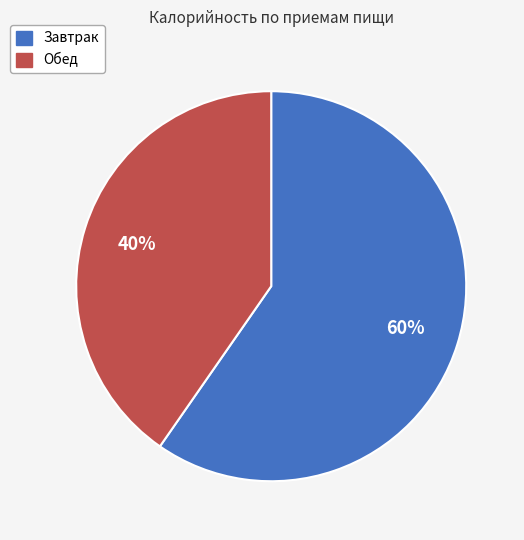

Is there a majority slice in this chart?

Yes